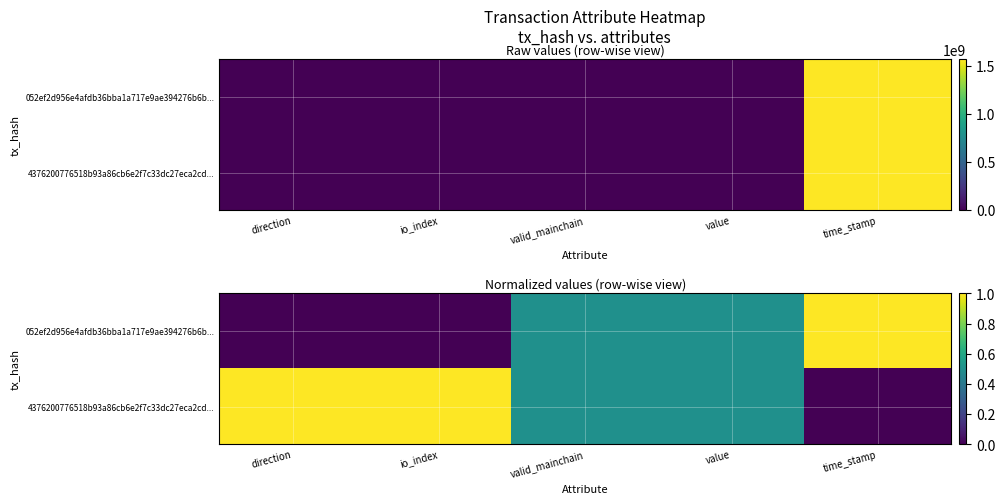

How many 4376200776518b93a86cb6e2f7c33dc27eca2cd... values are between 0 and 1?

5